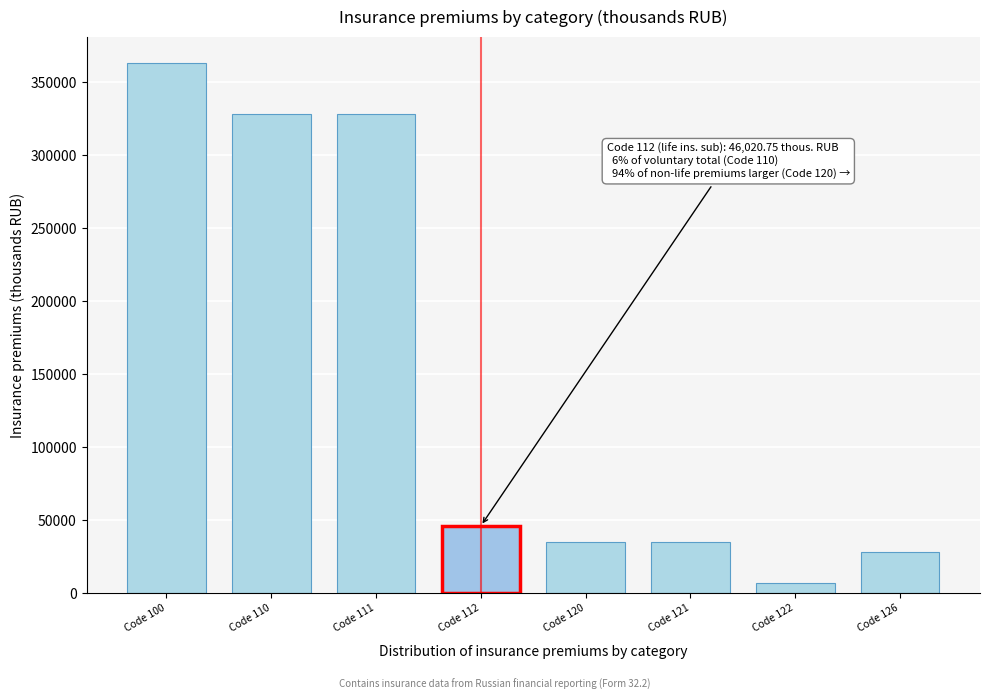

Reading left to right, transcribe all the data shown in this chart.

Code 100=362938.2	Code 110=328113.4	Code 111=328113.4	Code 112=46020.8	Code 120=34824.8	Code 121=34824.8	Code 122=7088.7	Code 126=27736.1